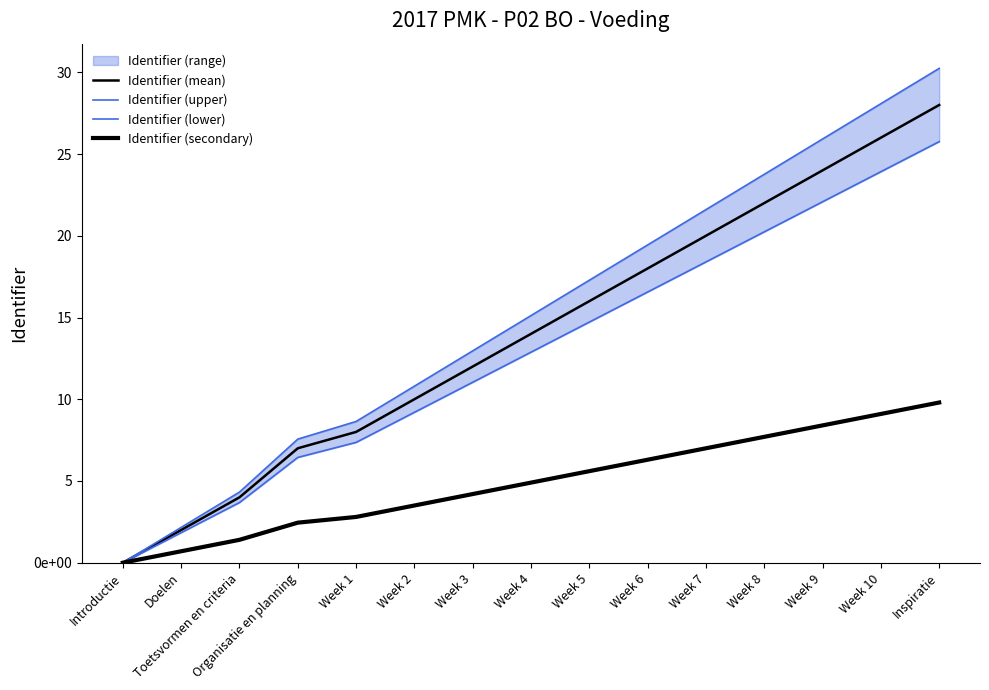

What is the difference between the maximum and second lowest values in the Identifier (secondary) series?

9.1